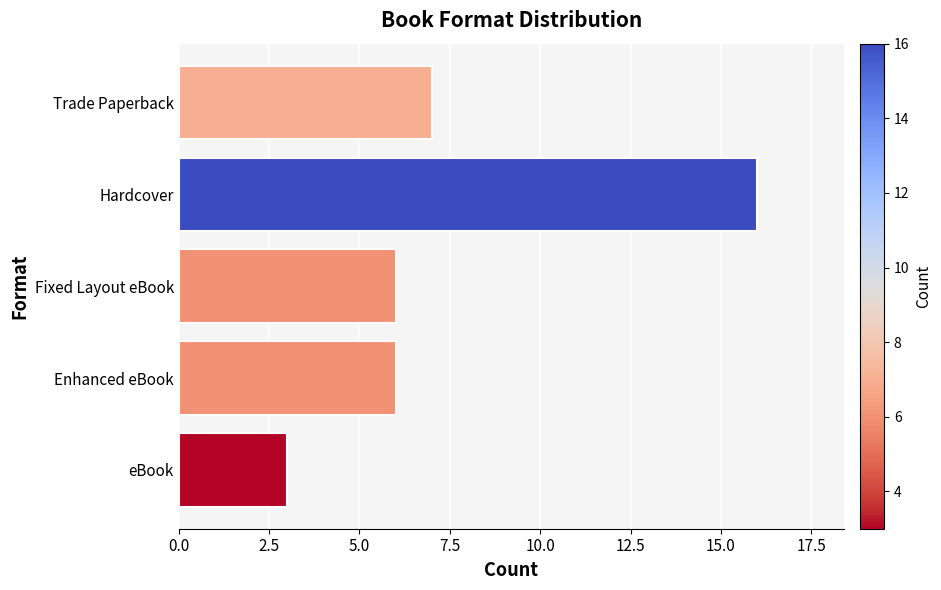

What value does the data have at Hardcover?

16